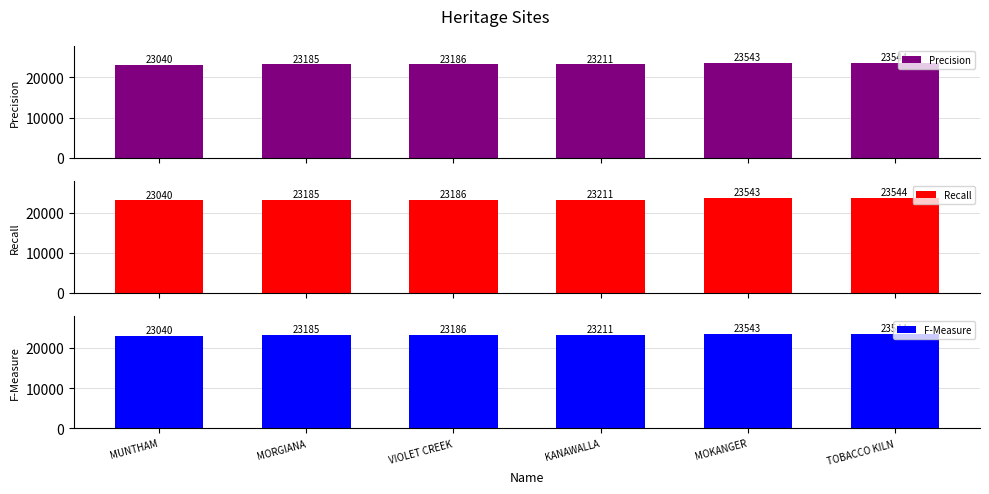

Rank the categories by F-Measure value from highest to lowest.

TOBACCO KILN, MOKANGER, KANAWALLA, VIOLET CREEK, MORGIANA, MUNTHAM